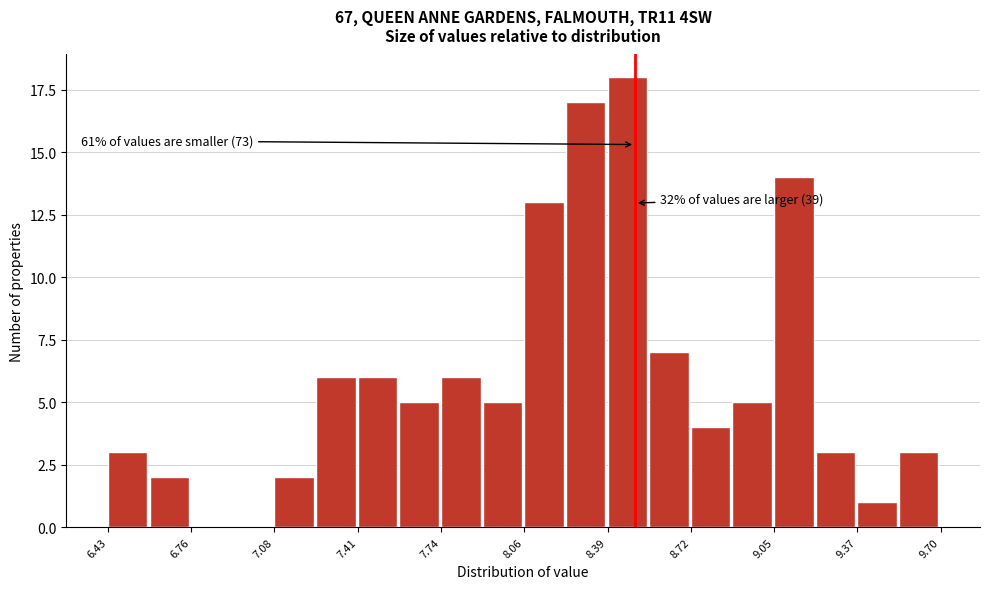

Read against the x-axis, roughly where is the centre of the tallest bar?

8.45